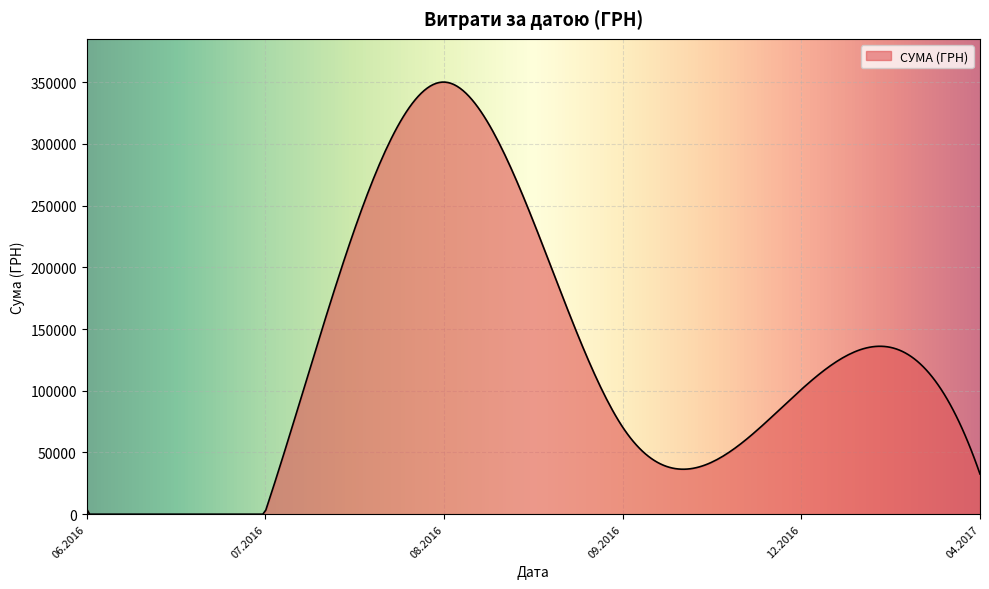

What is the maximum value shown in the chart?

350085.3